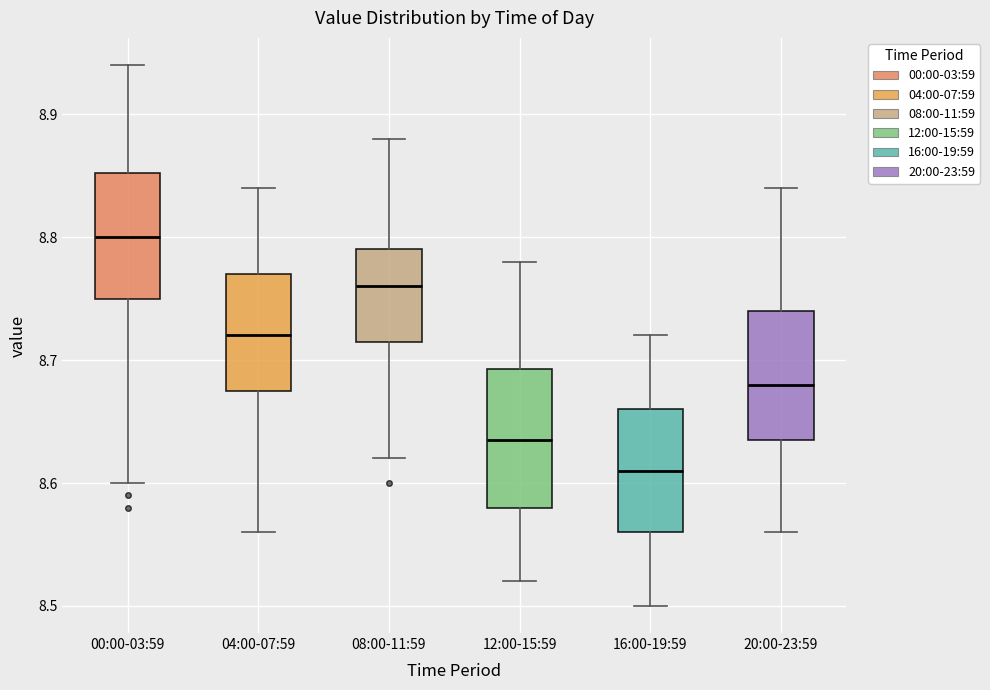

Where does the lower whisker of the box for 08:00-11:59 end on the y-axis? The values are not printed on the chart, so give them approximately, as read against the axis.

8.62